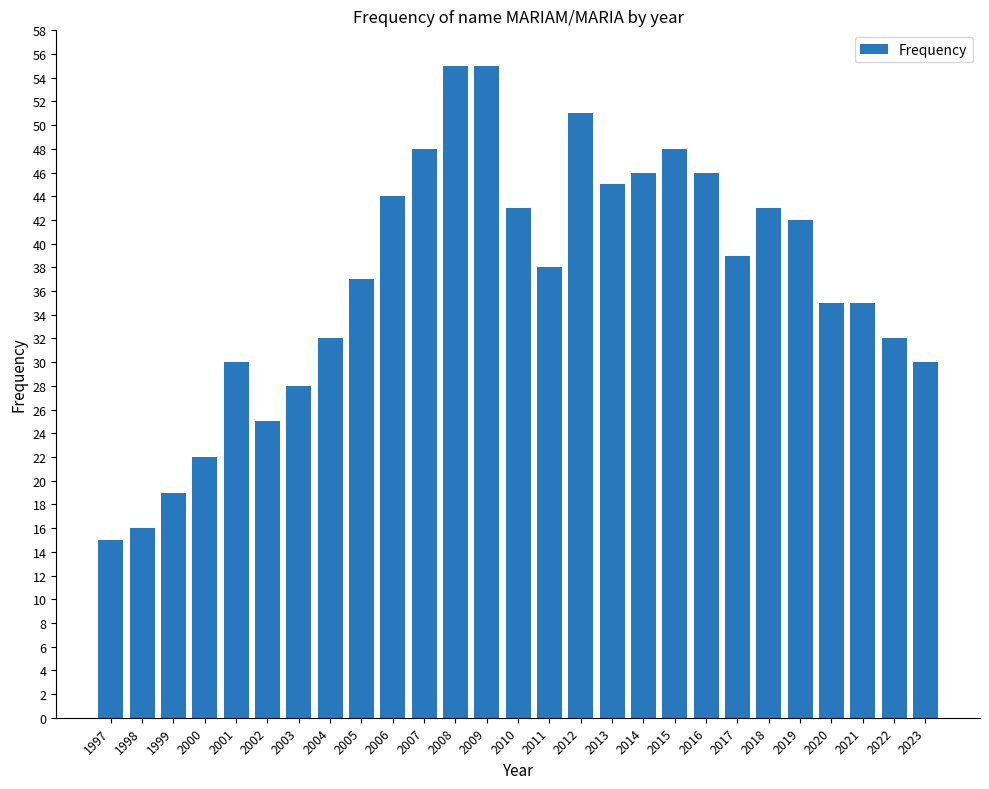

Approximately how many times larger is the value at 2015 compared to 2002?

1.9